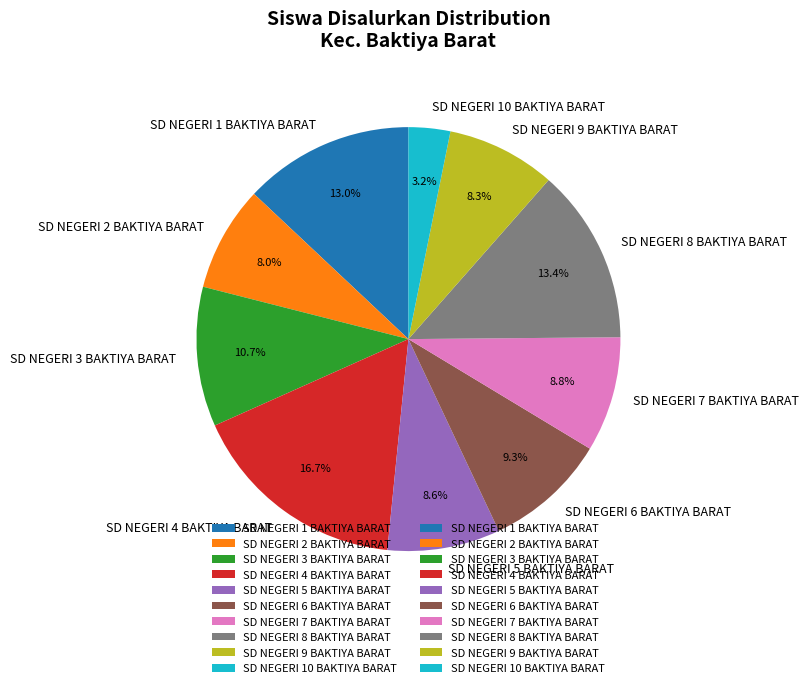

Between SD NEGERI 10 BAKTIYA BARAT and SD NEGERI 6 BAKTIYA BARAT, which is larger?

SD NEGERI 6 BAKTIYA BARAT